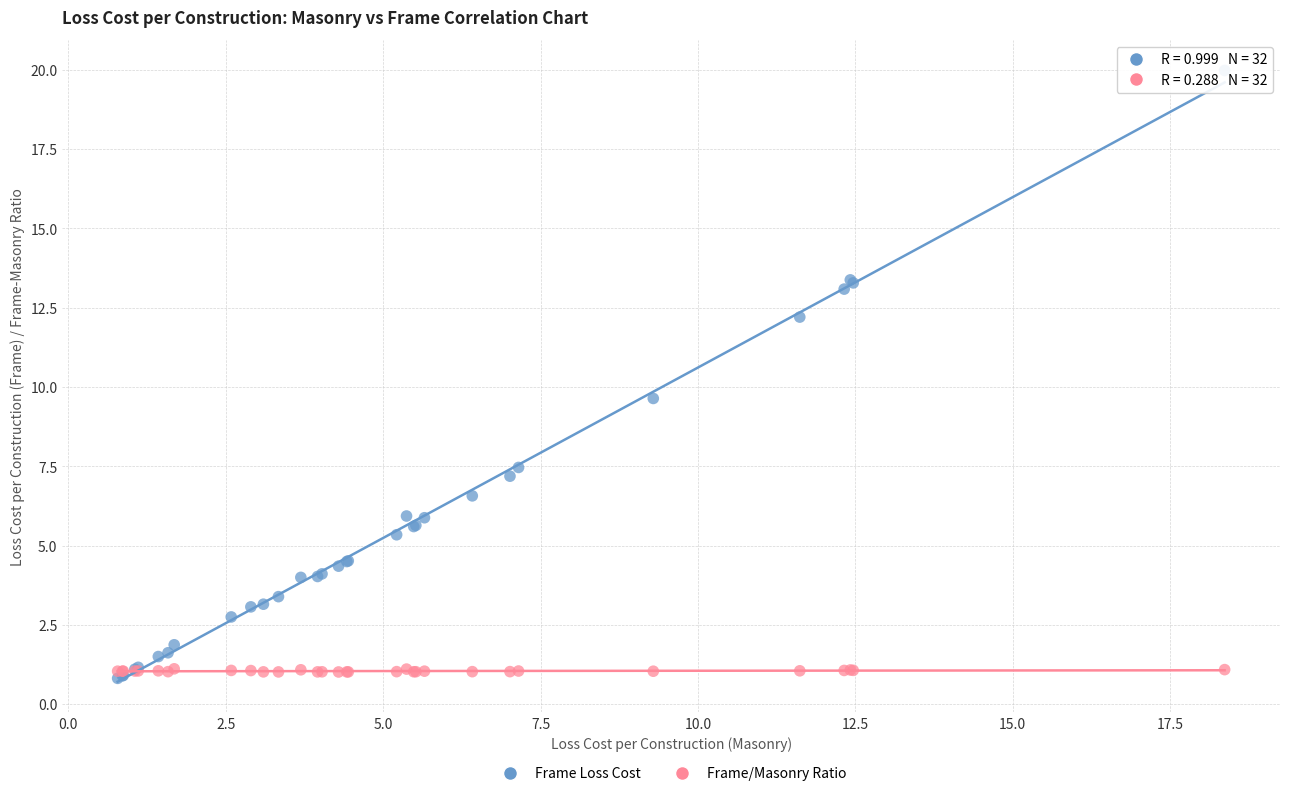

Which series contains the lowest Y value?

Frame Loss Cost